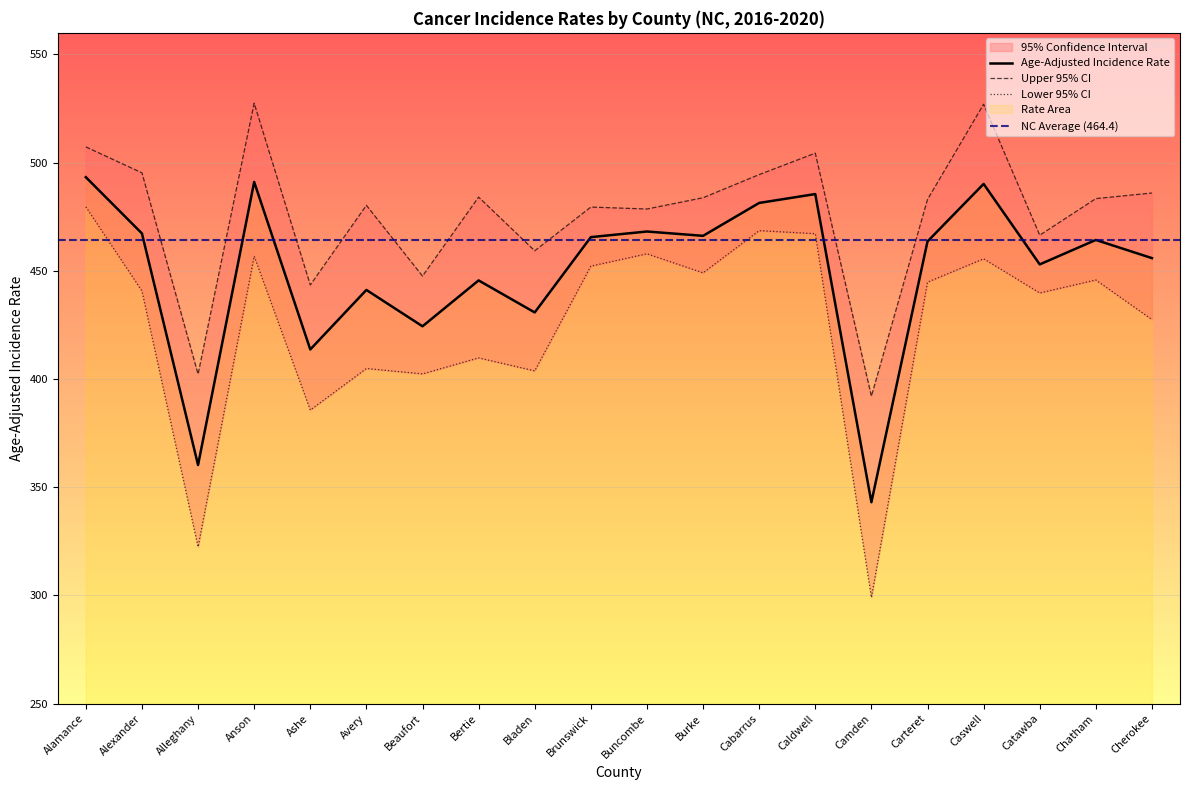

What is the label of the 2nd point from the right?

Chatham